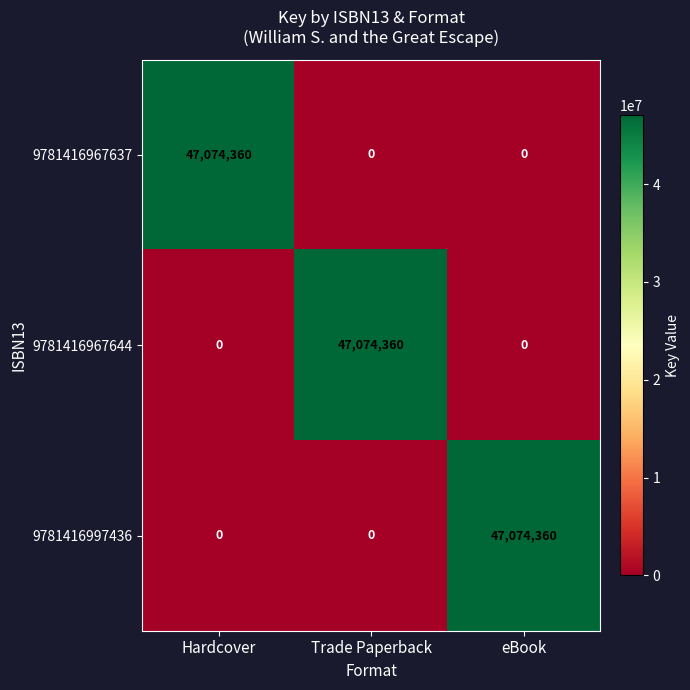

What is the maximum value for 9781416967644?

47074360